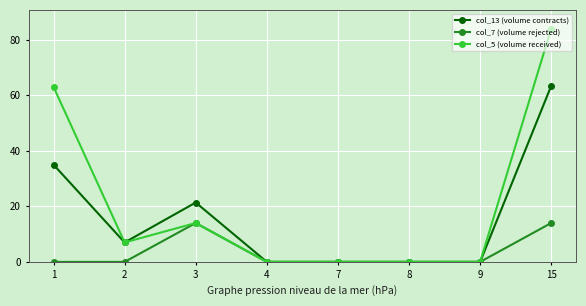

Does the chart display data point markers on the line(s)?

Yes